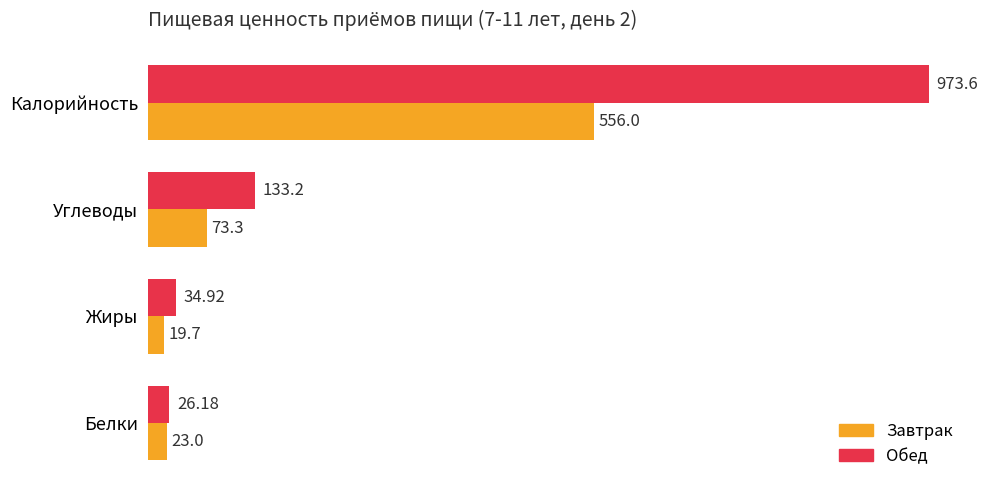

Which series has the largest total across all categories?

Обед